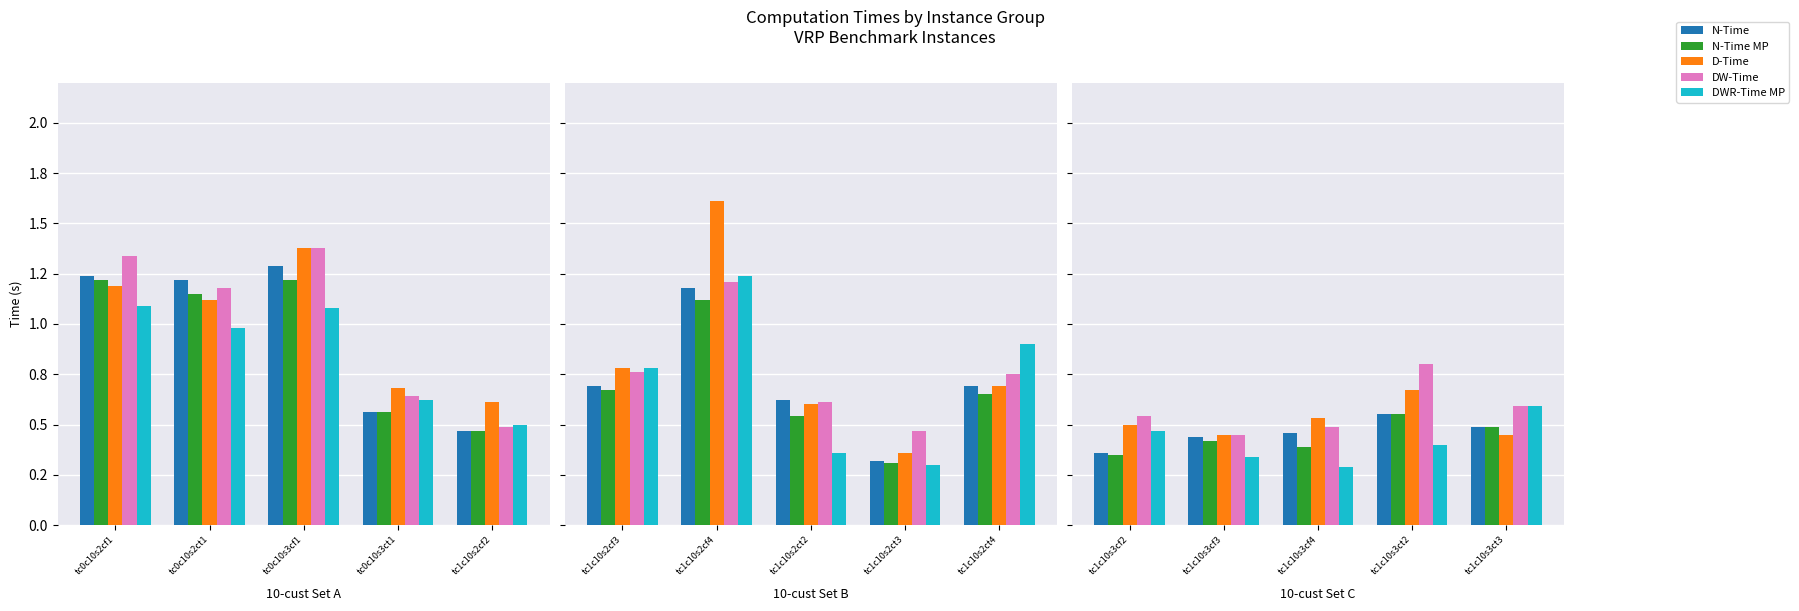

What is the value of the D-Time bar at the 5th from the left?

0.5